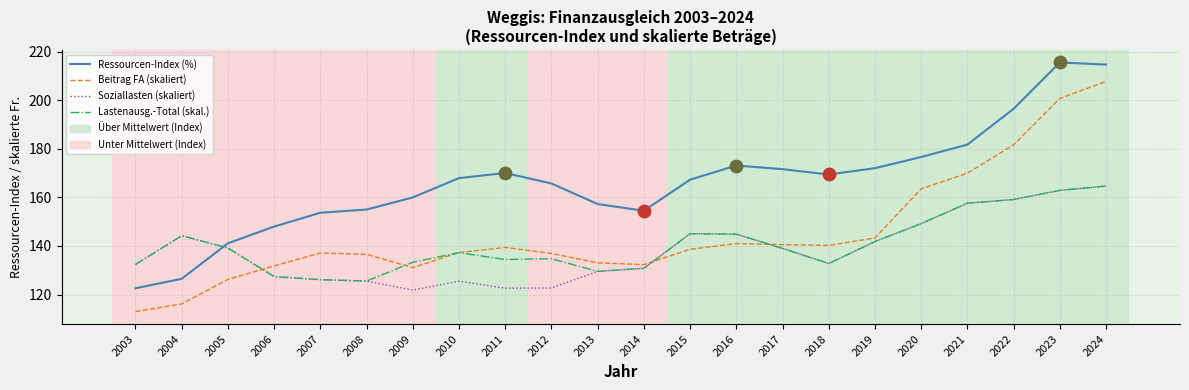

Between 2014 and 2024, which series saw the biggest shift?

Beitrag FA (skaliert)